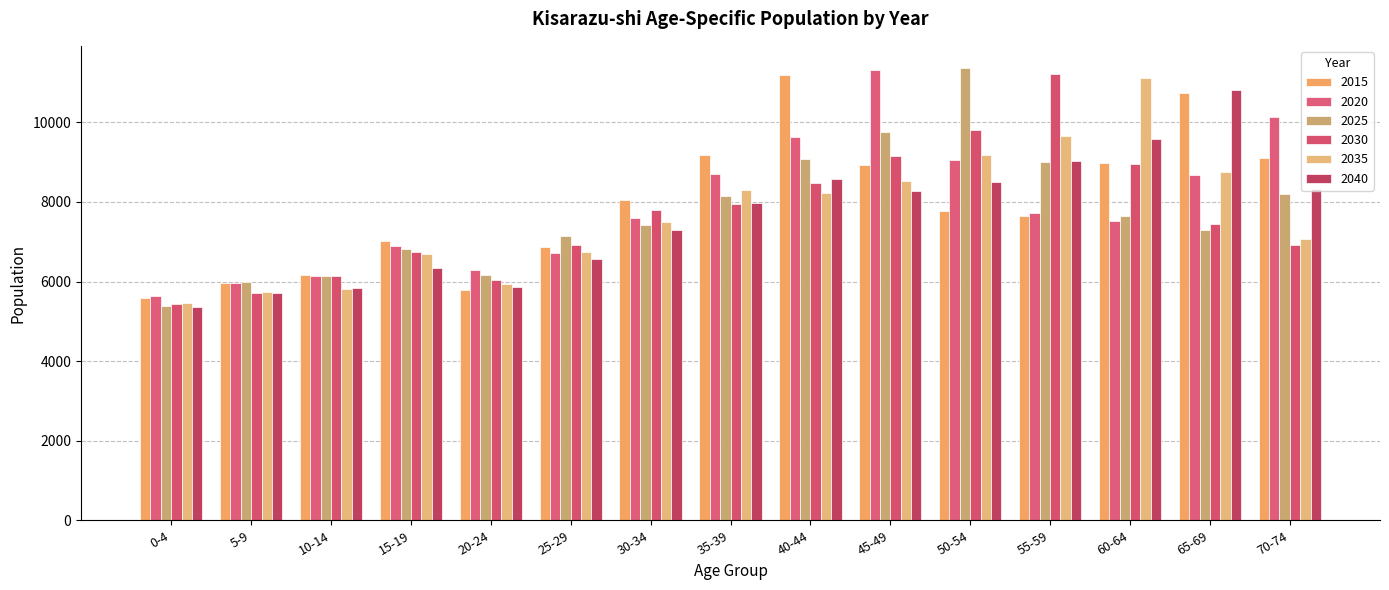

At which label does 2030 reach its minimum?

0-4